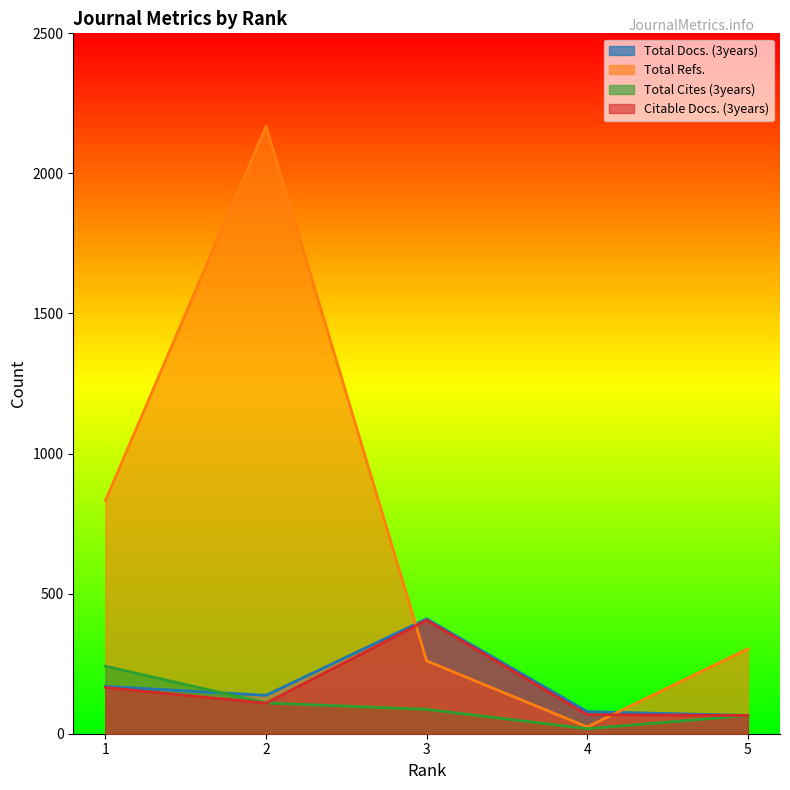

What is the difference between the maximum and minimum values in the Total Cites (3years) series?

223